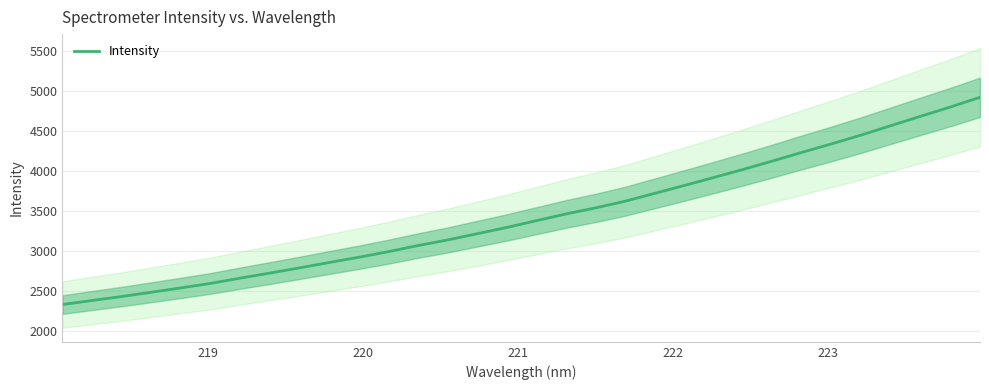

What is the highest value of the Intensity series?

4922.0